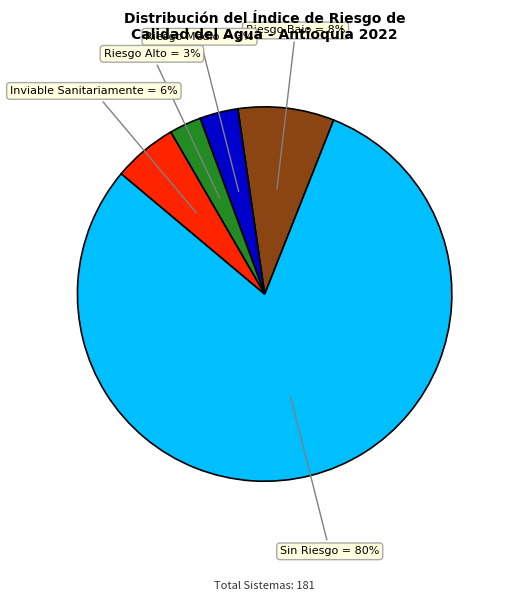

The Inviable Sanitariamente slice represents 18% of the pie. True or false?

False